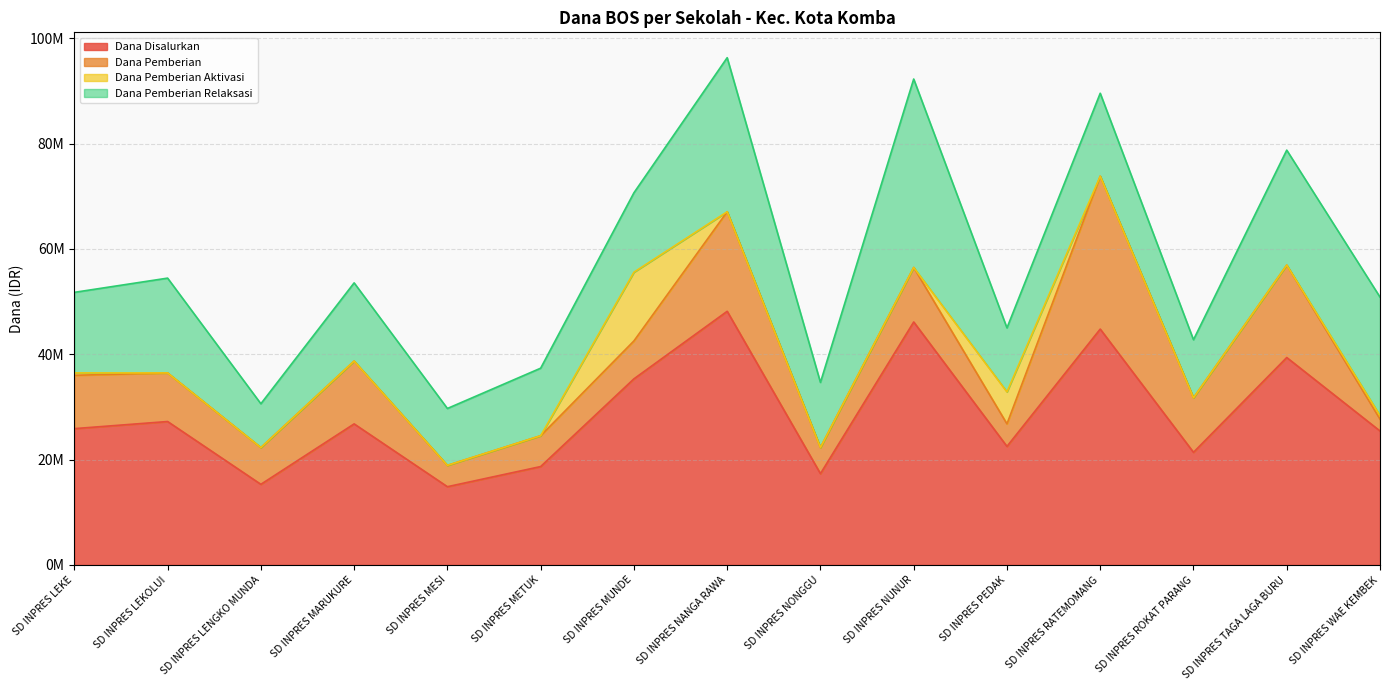

Count the number of data series in this chart.

4